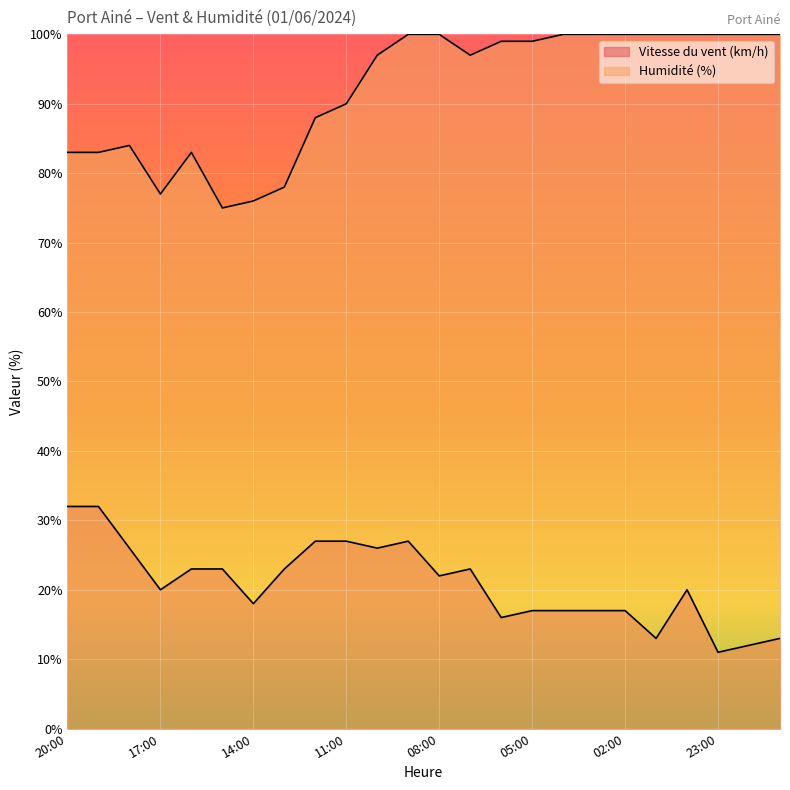

What are all the series names shown in the legend?

Vitesse du vent (km/h), Humidité (%)